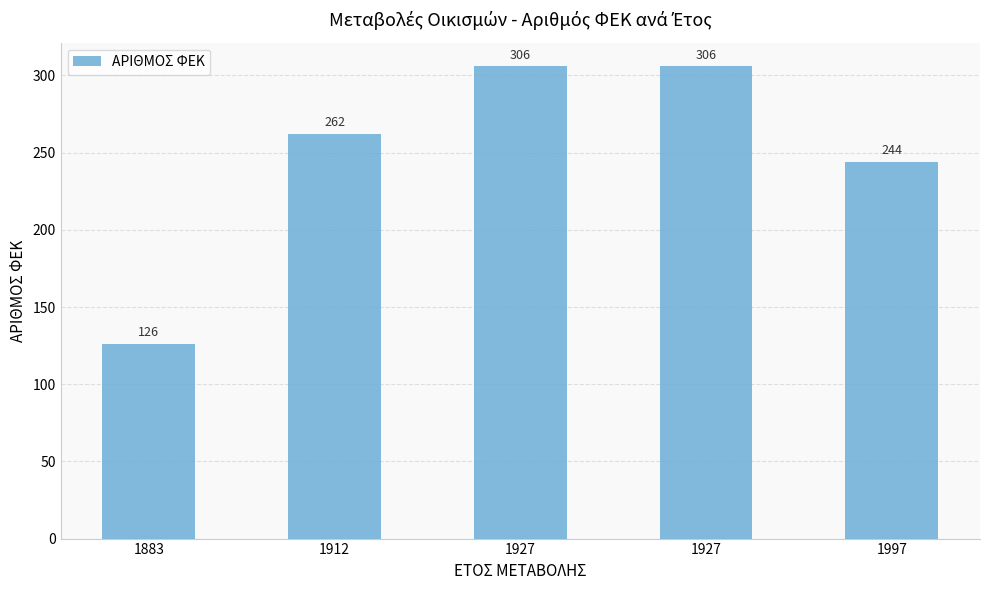

Are the bars horizontal?

No